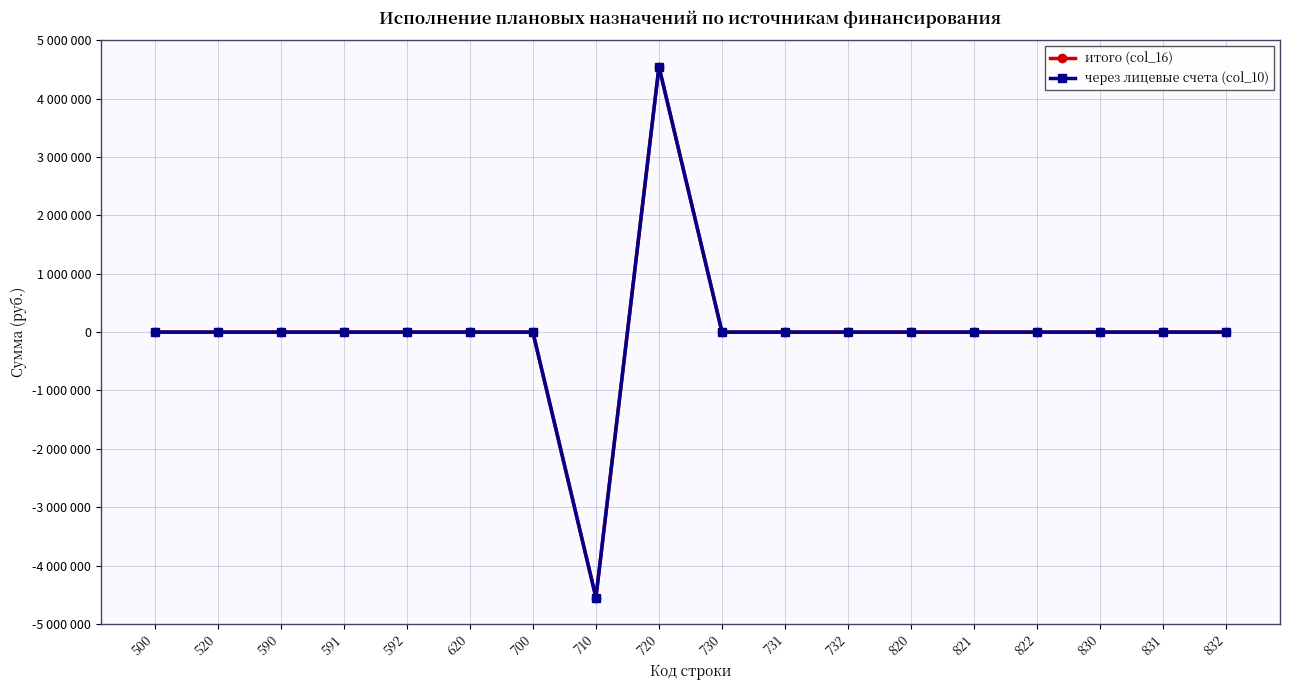

Does the chart have visible grid lines?

Yes